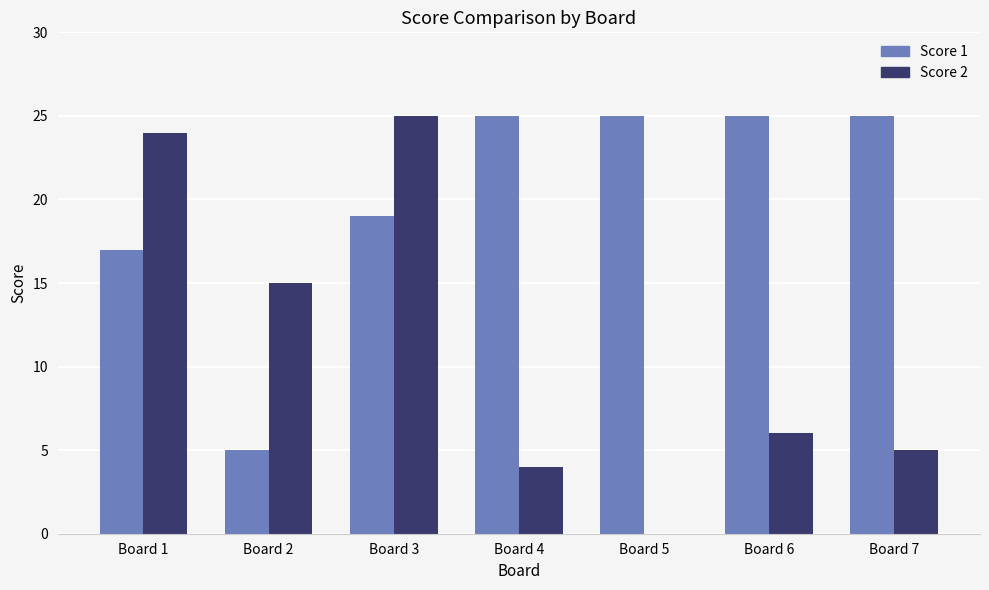

How many data points does each series have?

7